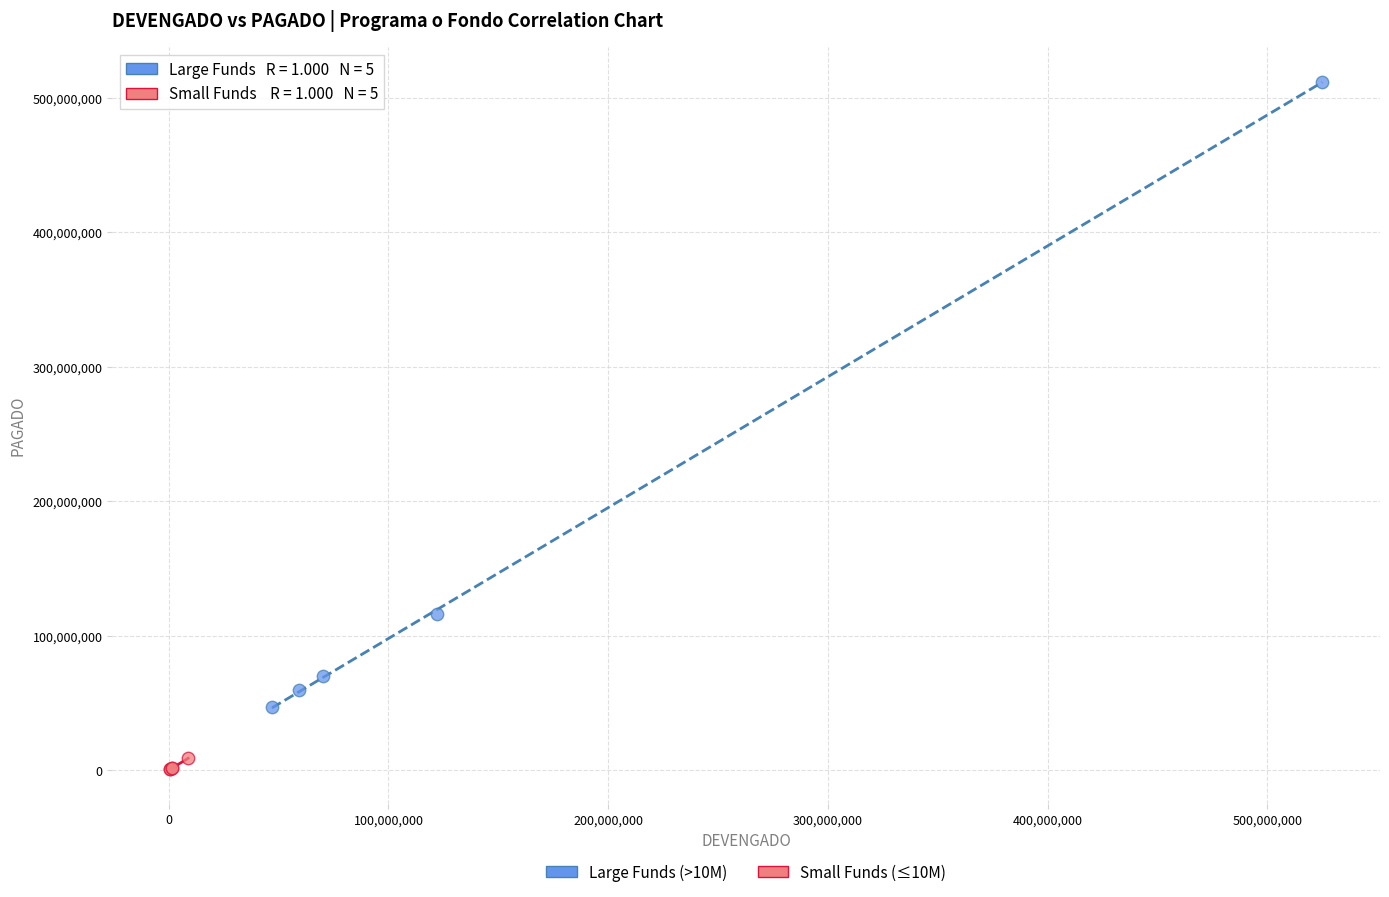

Which series reaches the minimum Y coordinate?

Small Funds (≤10M)